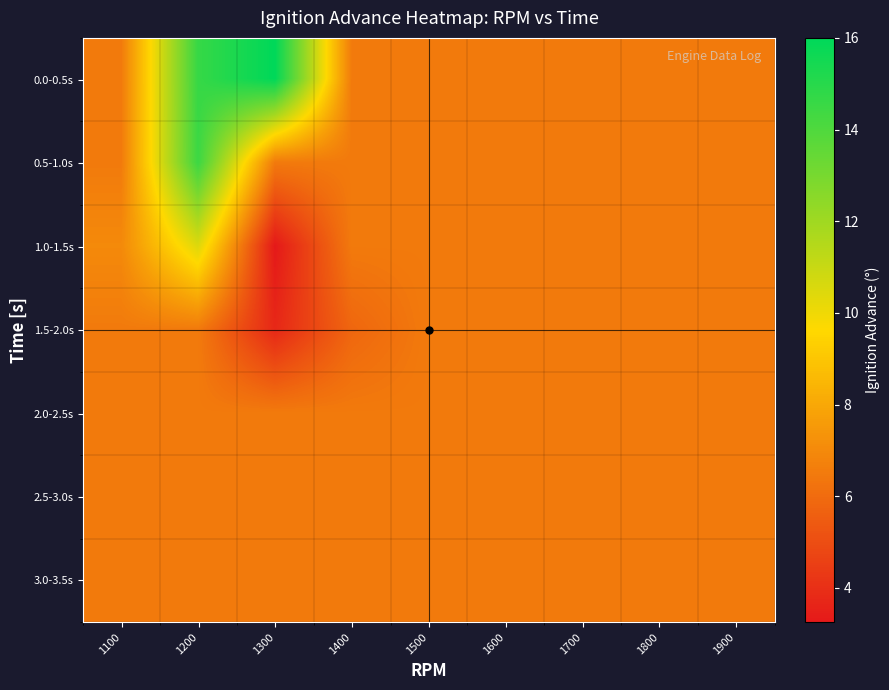

Which series has the widest spread of values?

0.0-0.5s